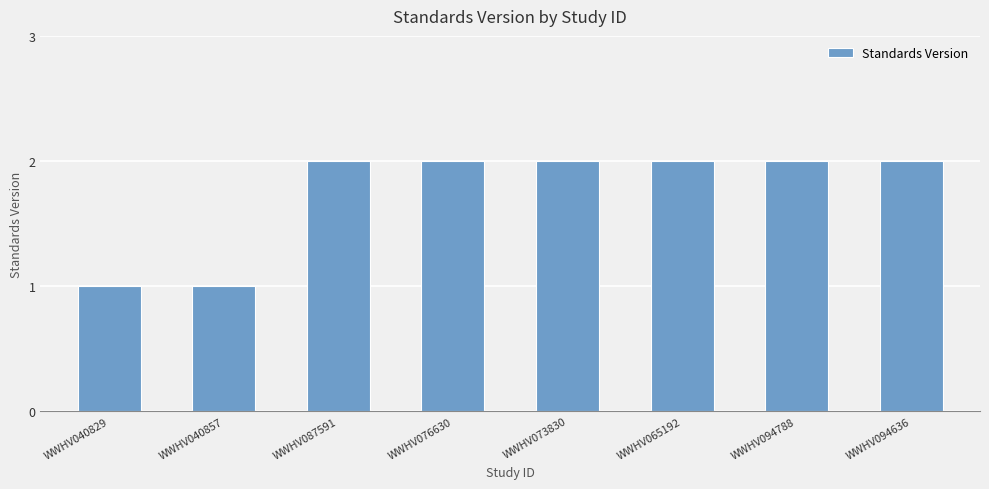

Between WWHV040857 and WWHV094636, which is larger?

WWHV094636